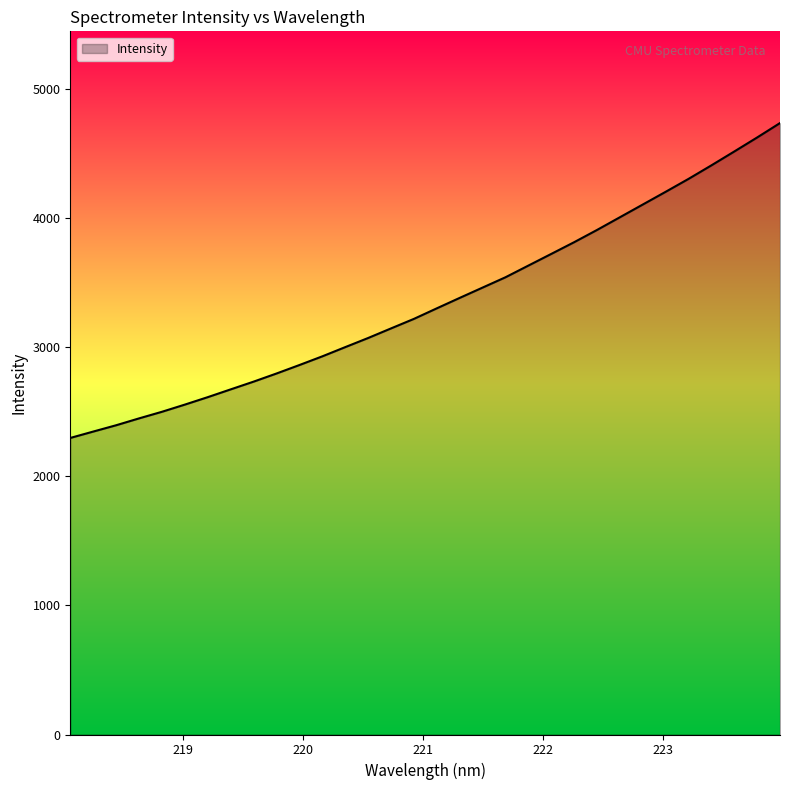

What is the difference between the maximum and minimum values?

2437.7